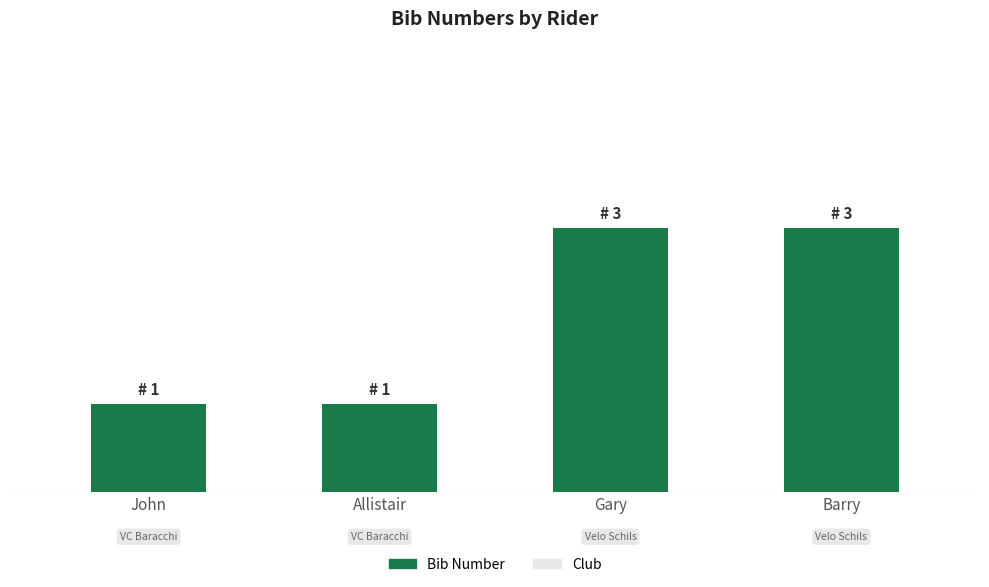

What is the greatest value displayed?

3